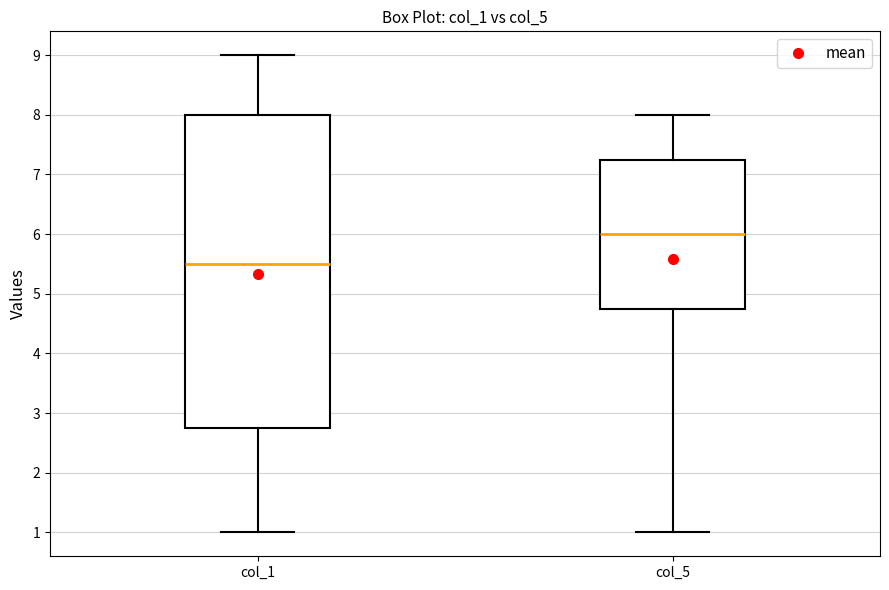

Reading left to right, read every box against the y-axis: the position of its median line, the range the box covers, and the ends of its whiskers. The values are not printed on the chart, so give them approximately, as read against the axis.

col_1: median 5.5, box 2.8 to 8.0, whiskers 1.0 to 9.0
col_5: median 6.0, box 4.8 to 7.3, whiskers 1.0 to 8.0